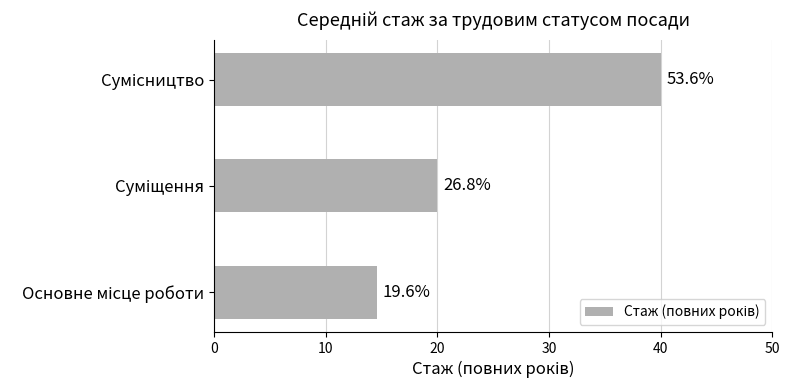

Are the bars horizontal?

Yes